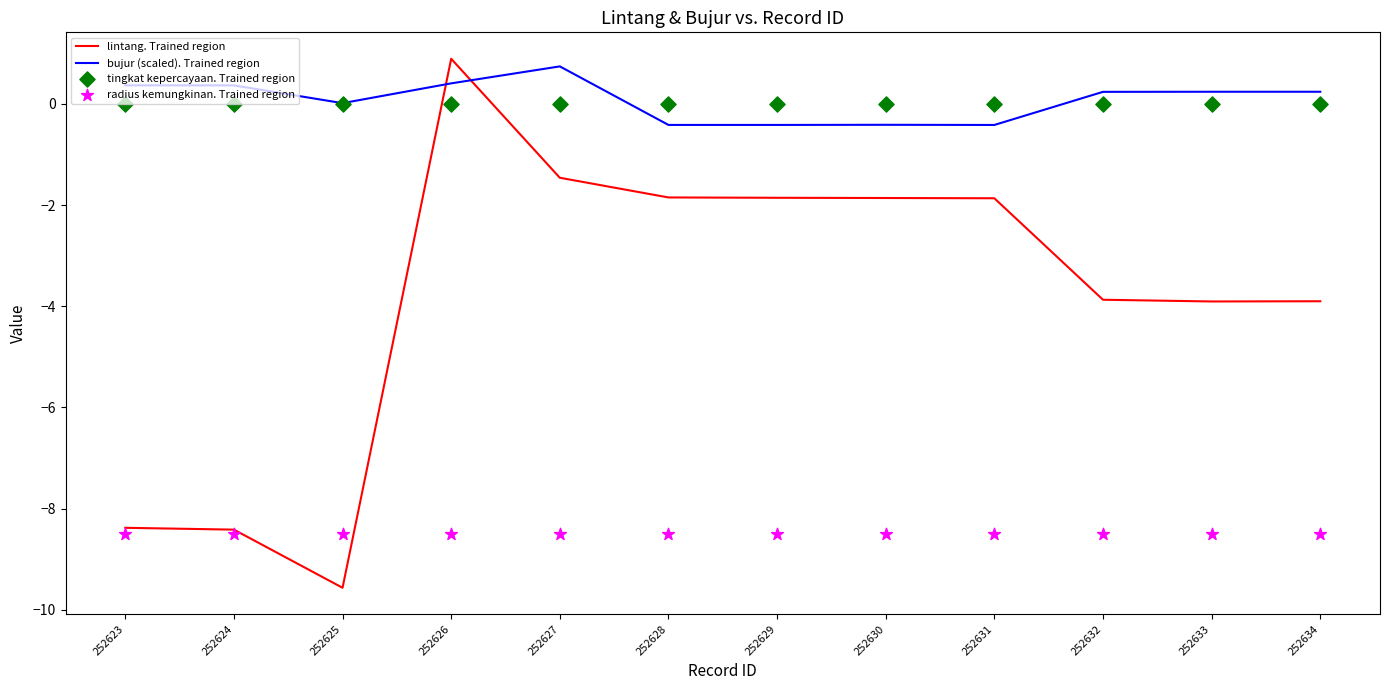

At which category is the sum across all series the highest?

252626